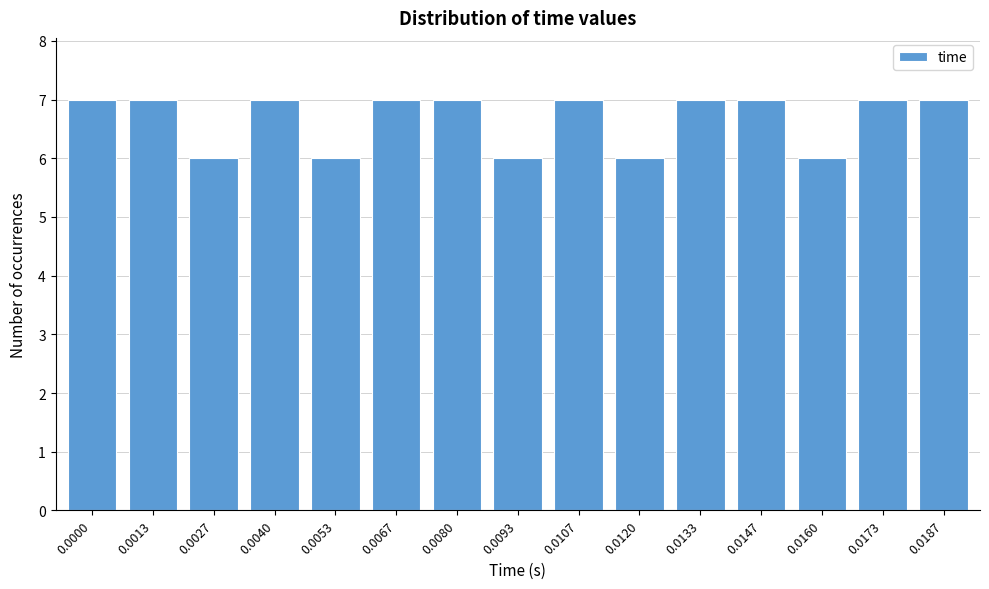

Reading left to right, what are all the values shown in this chart?

0.0000=7	0.0013=7	0.0027=6	0.0040=7	0.0053=6	0.0067=7	0.0080=7	0.0093=6	0.0107=7	0.0120=6	0.0133=7	0.0147=7	0.0160=6	0.0173=7	0.0187=7